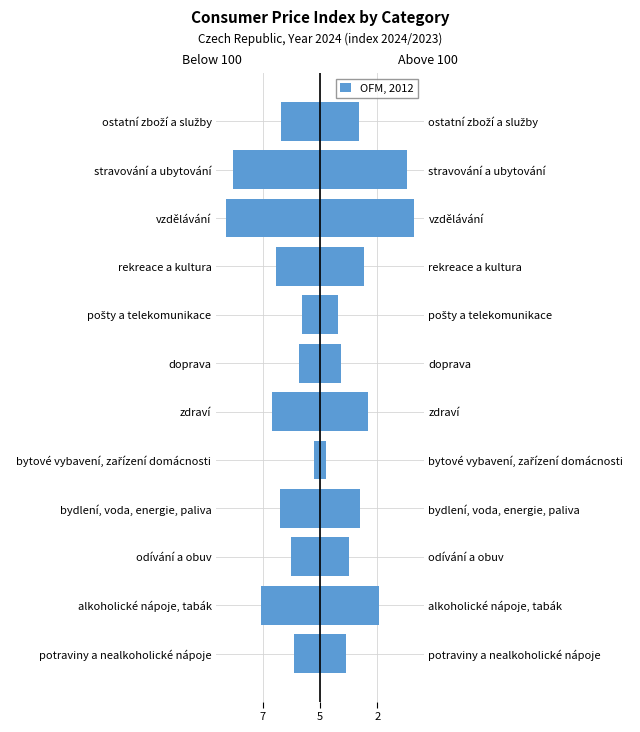

Count the number of categories in the chart.

12